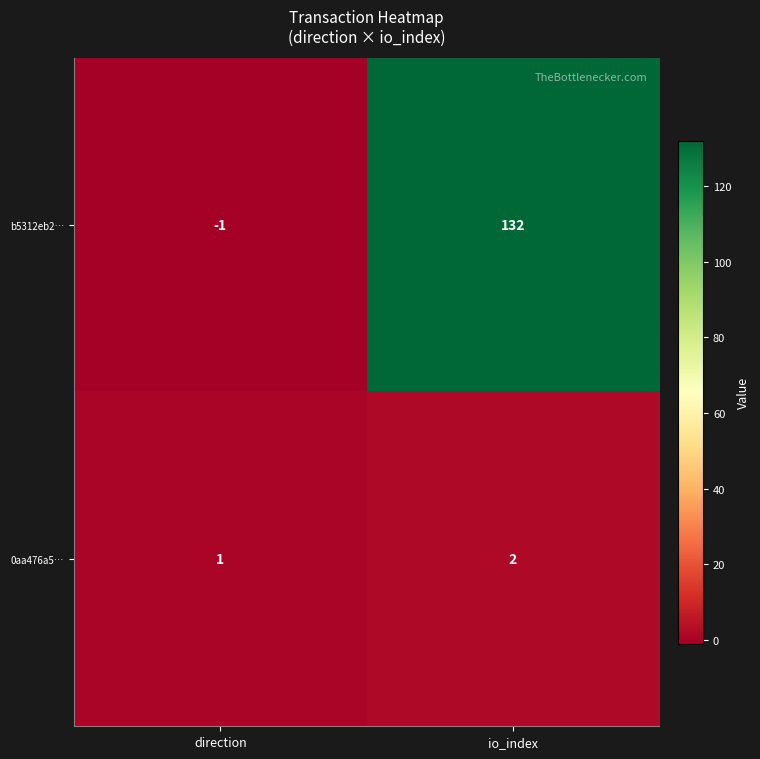

List the series in order of their overall mean, lowest first.

0aa476a5…, b5312eb2…